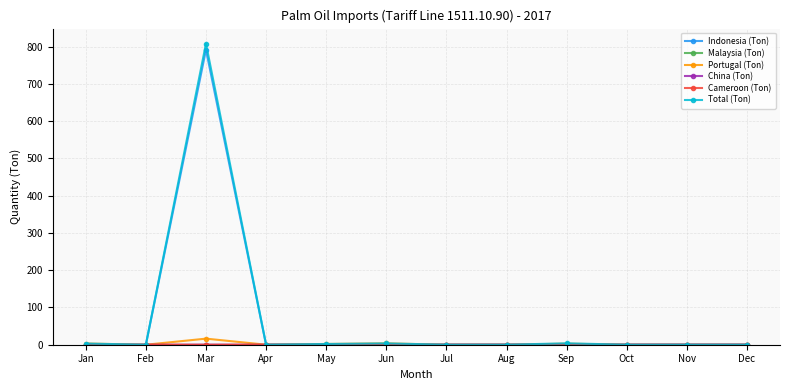

Is it true that Indonesia (Ton) equals 0.0 at Aug?

True